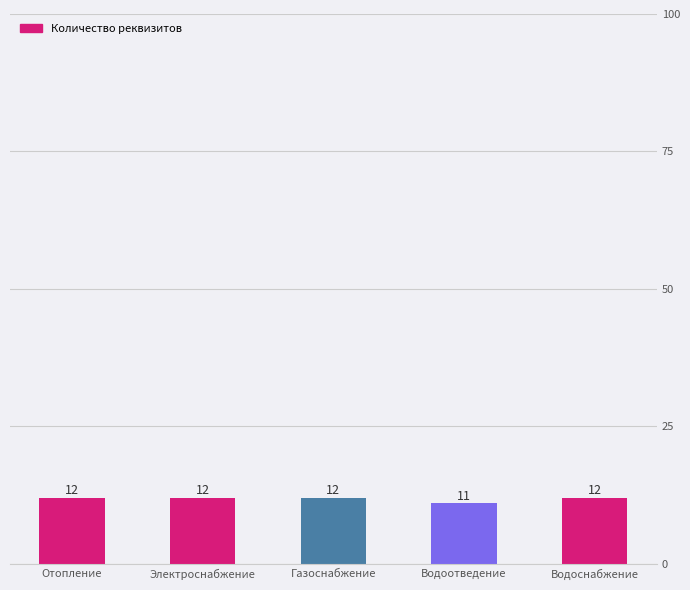

Does the chart contain any negative values?

No